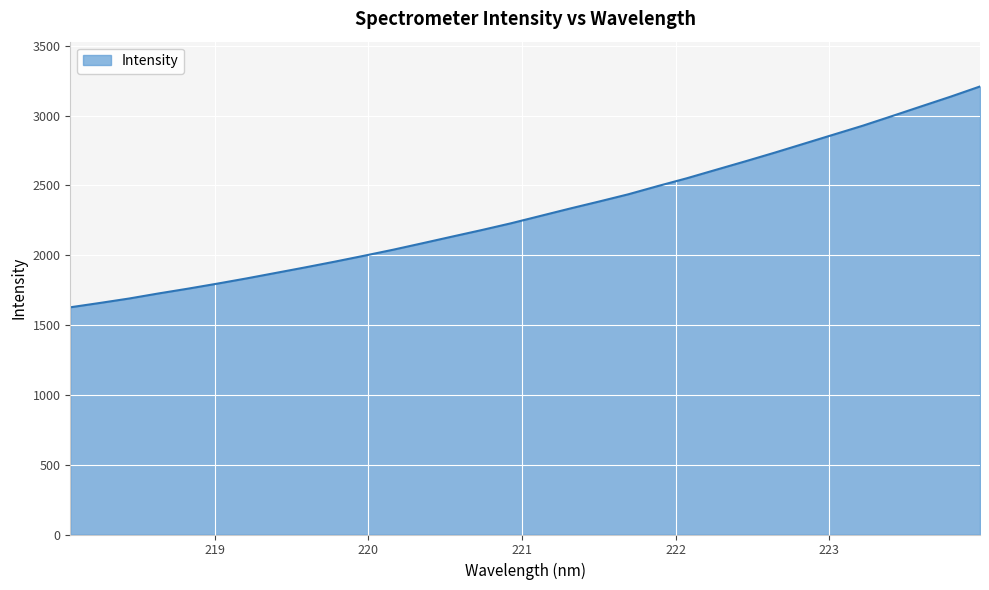

What is the difference between the maximum and minimum values?

1581.3